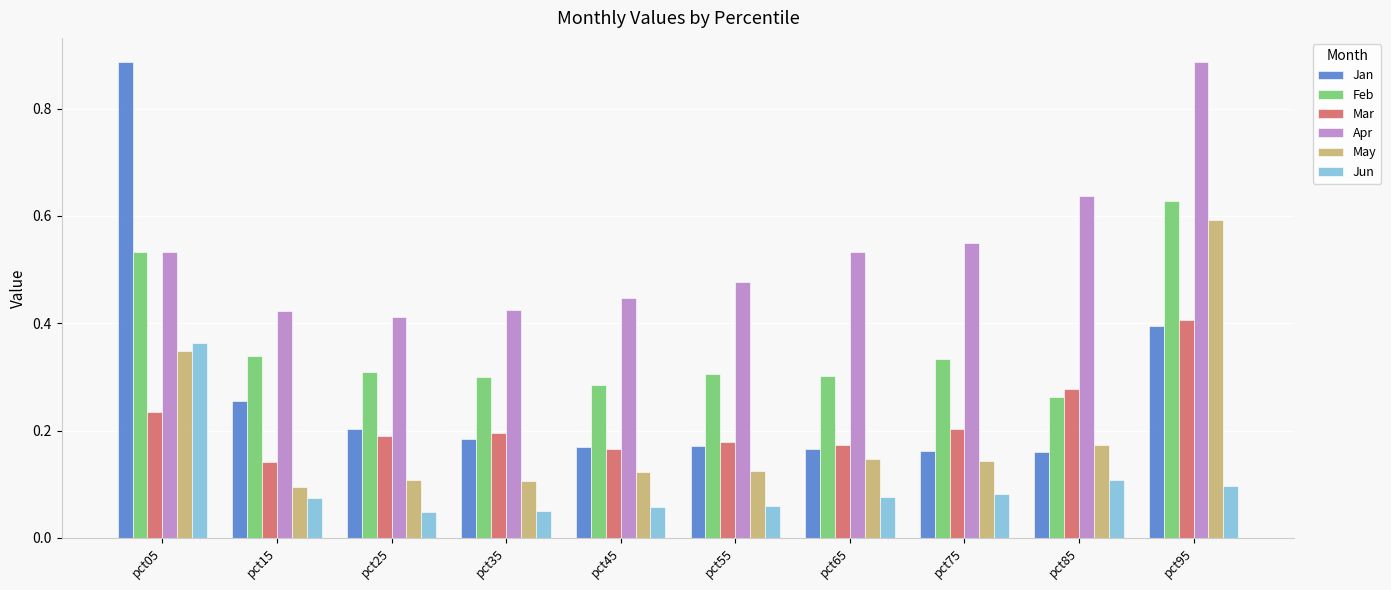

Which series changed the most between pct35 and pct85?

Apr